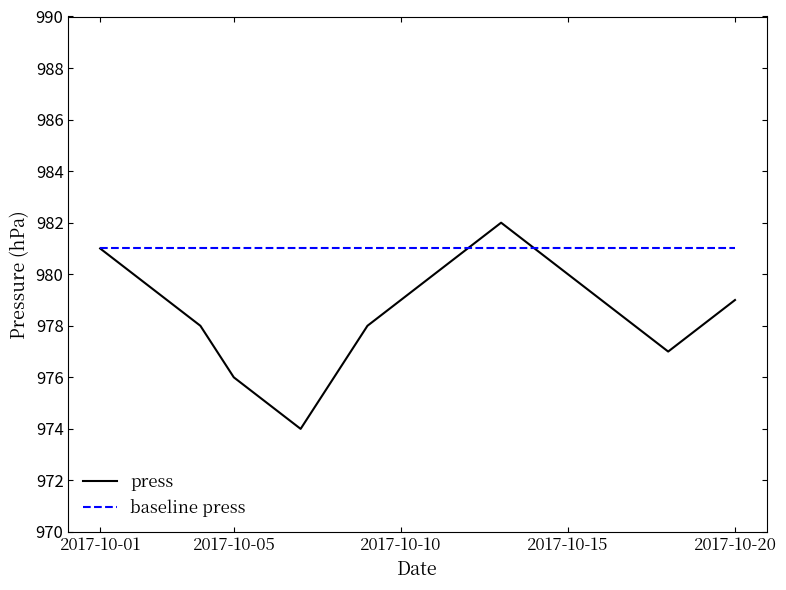

Rank the series by their average value, from highest to lowest.

baseline press, press